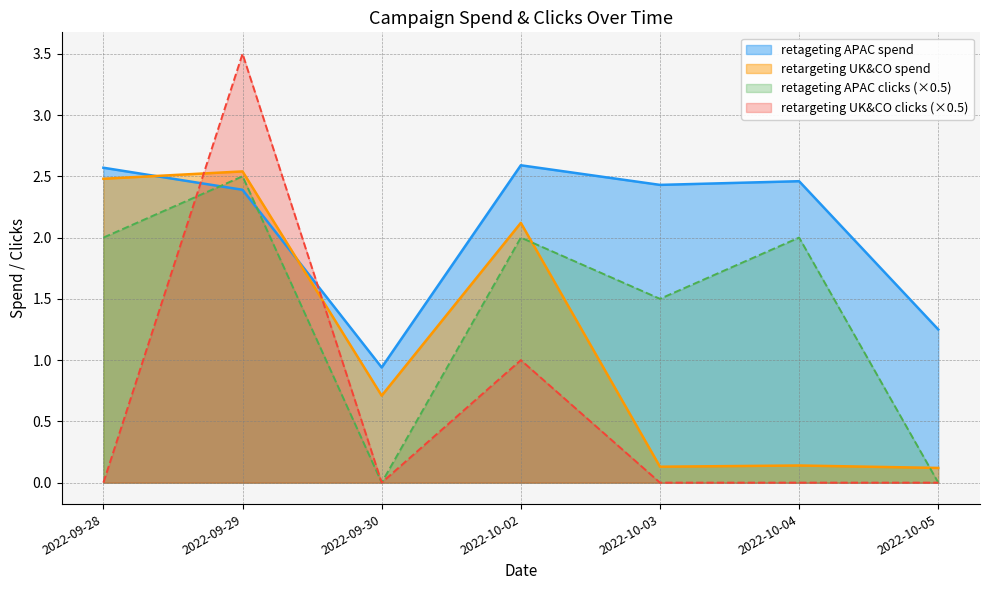

Rank the series at 2022-09-30 from highest to lowest value.

retageting APAC spend, retargeting UK&CO spend